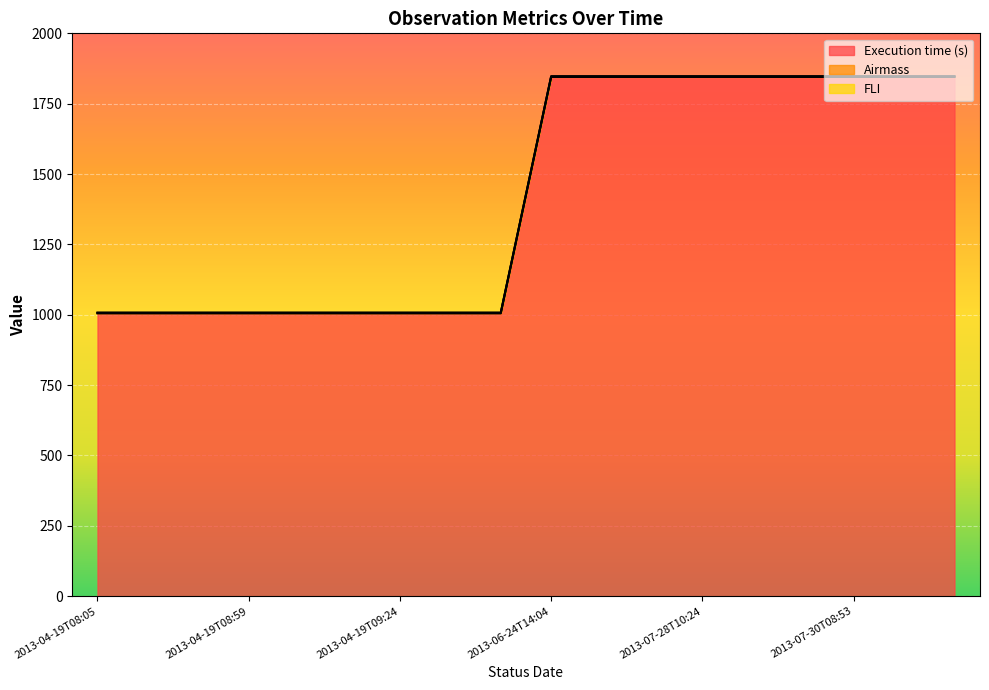

True or false: FLI and Airmass cross at least once.

False